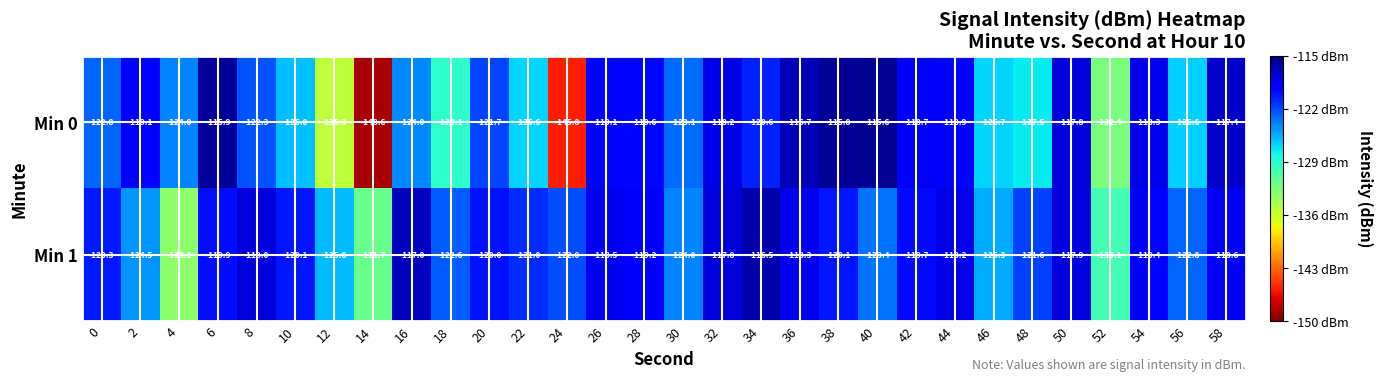

What is the difference between the maximum and minimum values in the Min 1 series?

16.7